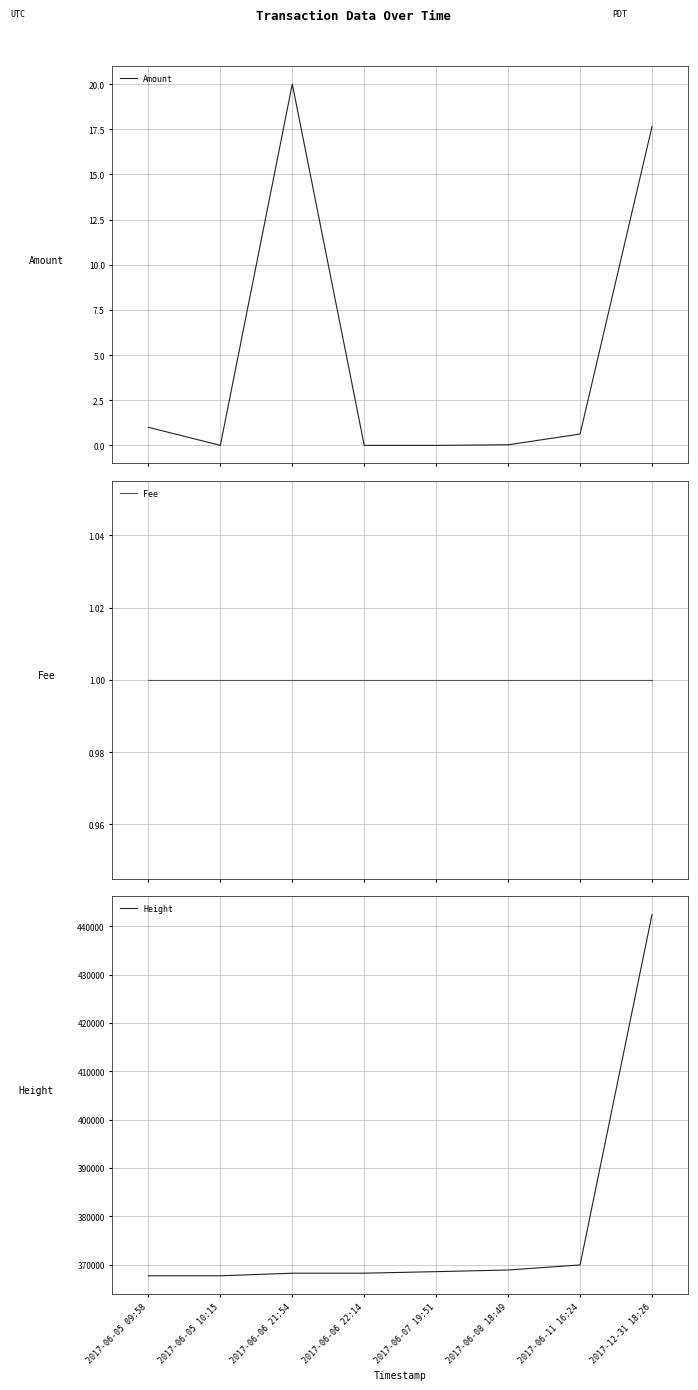

In Amount, how many points are higher than both neighbors (excluding endpoints)?

1